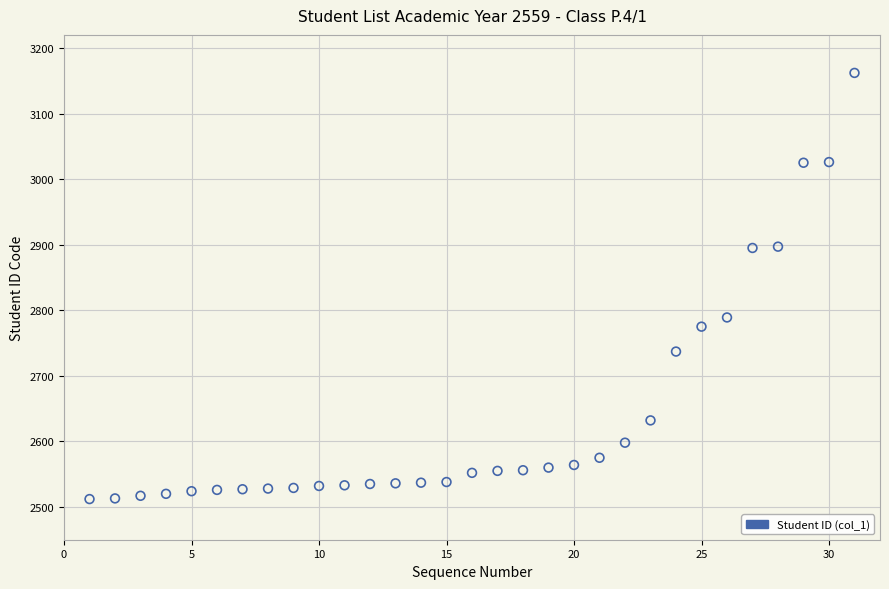

What Y value in the scatter plot is closest to 2837?

2789